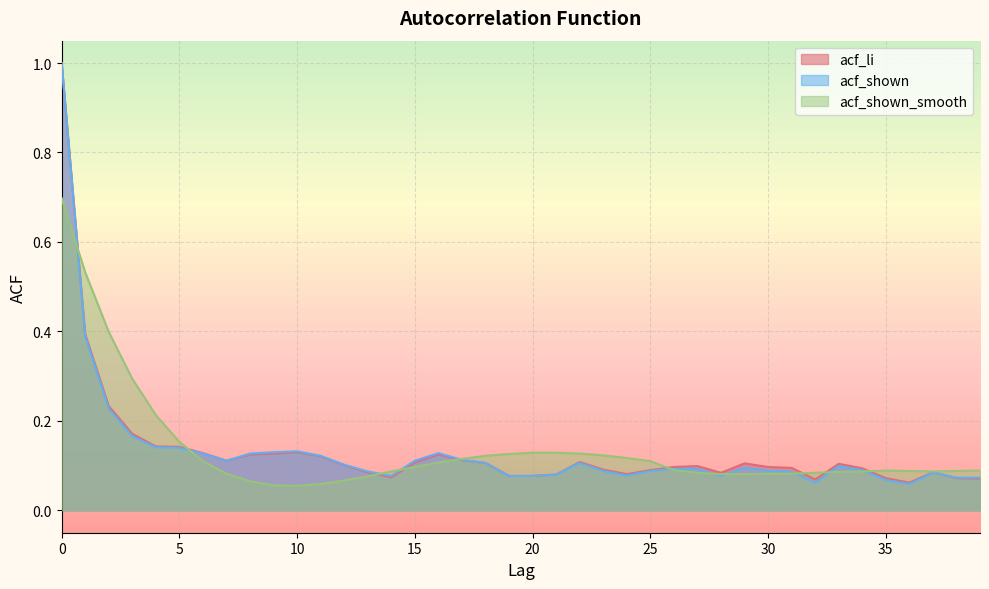

True or false: acf_li has a value of 0.0 at 31.

False